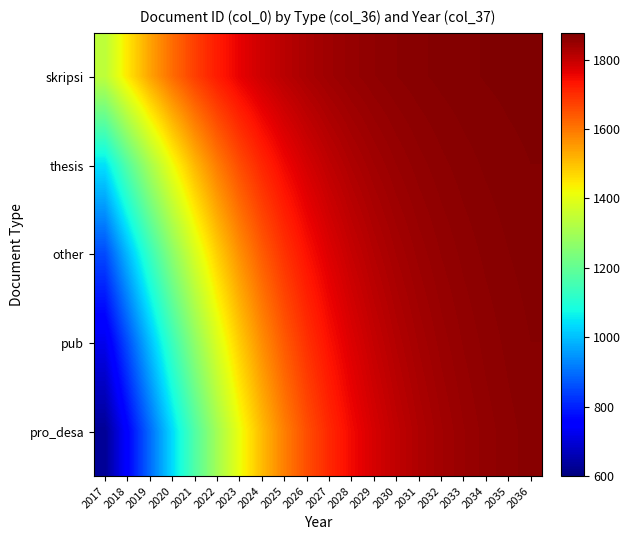

What is the maximum value shown in the chart?

1874.5